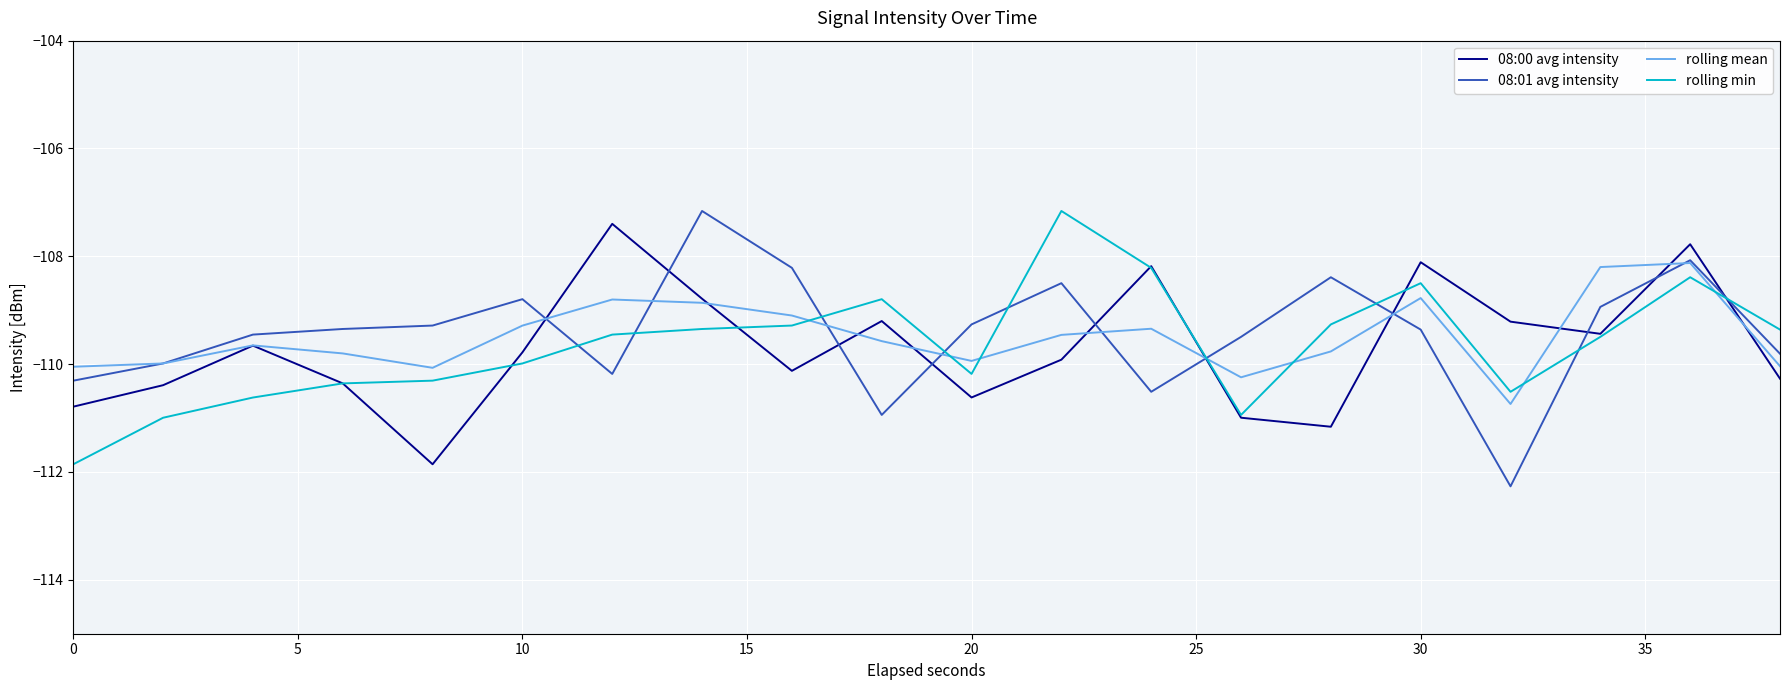

What is the difference between the maximum and minimum values in the 08:00 avg intensity series?

4.5